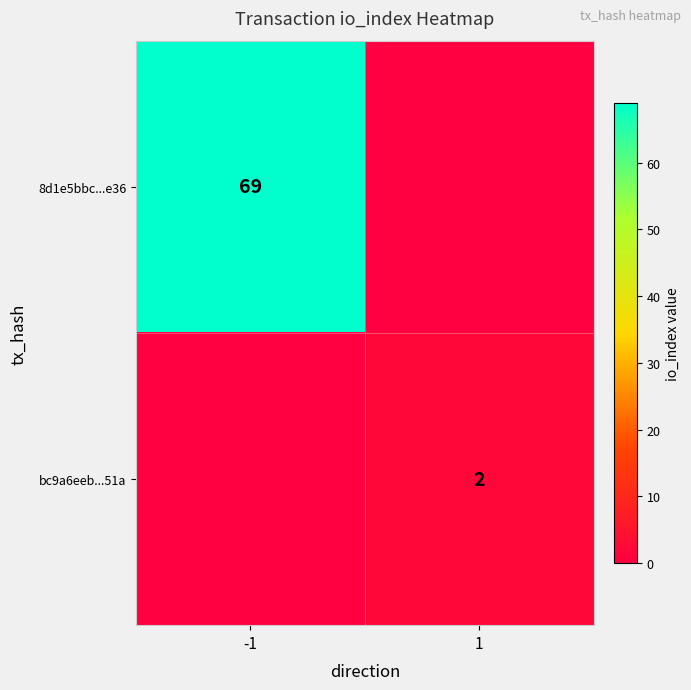

Count the number of categories in the chart.

2